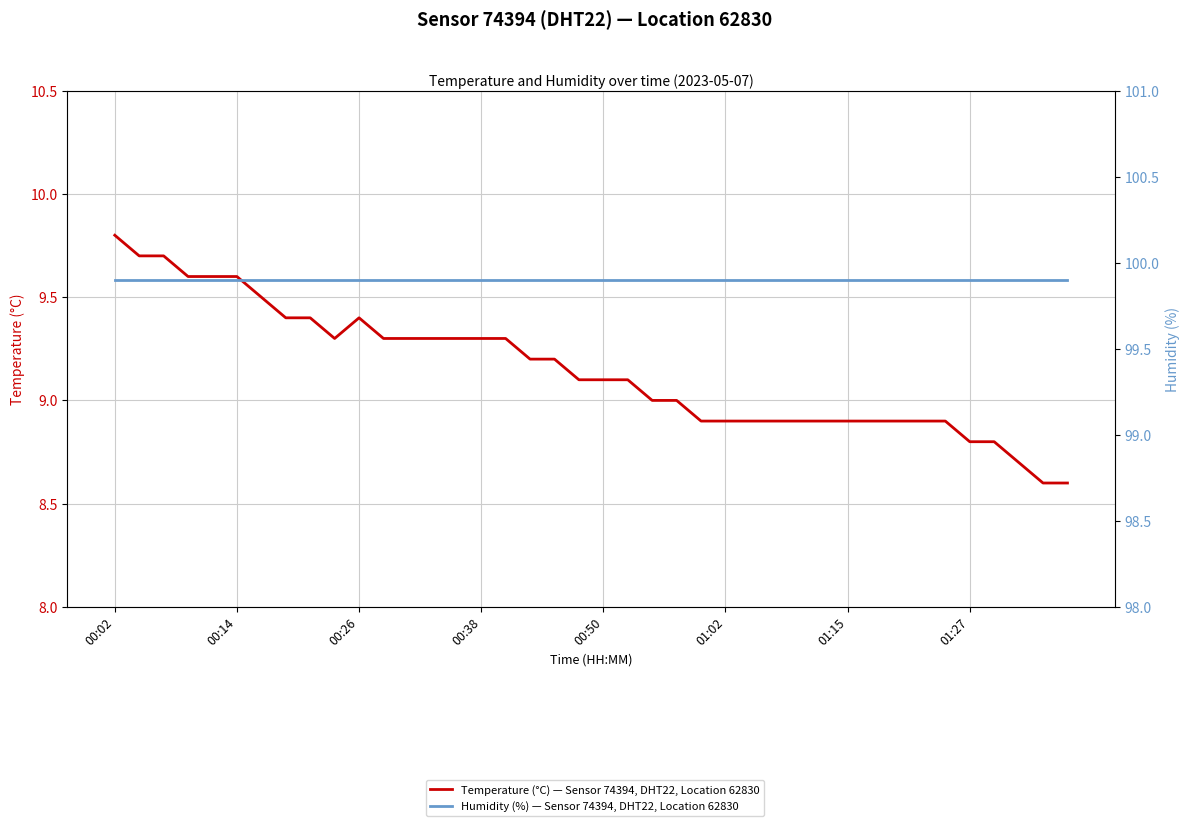

At how many categories does at least one series exceed 49?

40